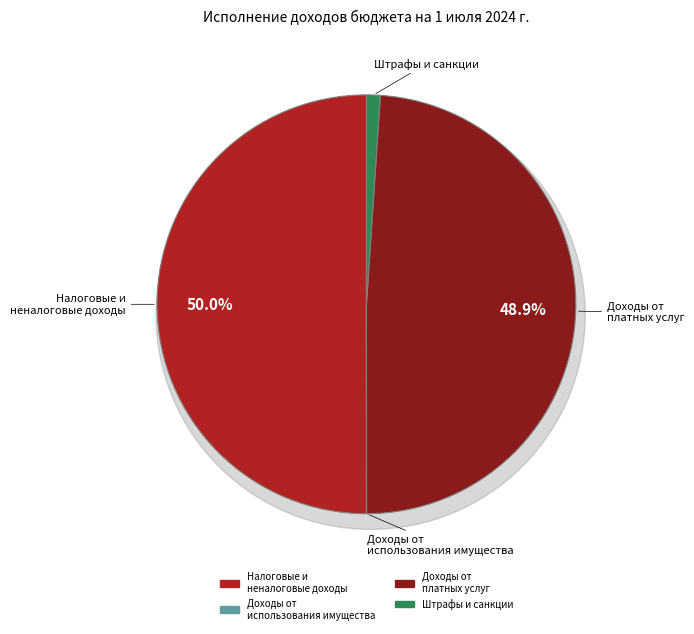

What is the largest slice in the pie chart?

НАЛОГОВЫЕ И НЕНАЛОГОВЫЕ ДОХОДЫ